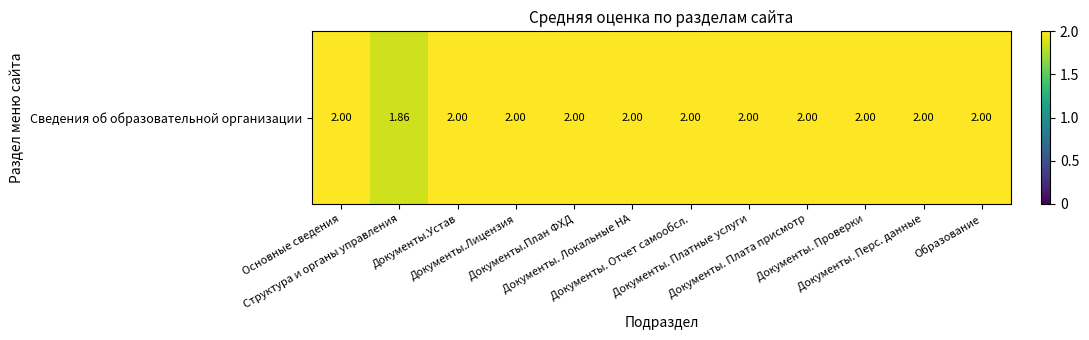

Which has a higher value, Структура и органы управления or Документы. Проверки?

Документы. Проверки